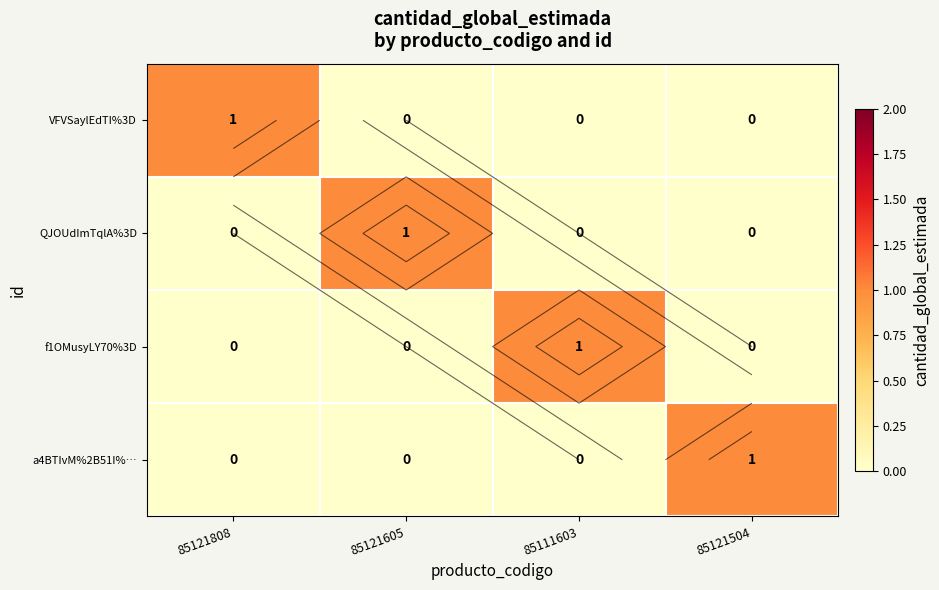

List the series in order of their peak value, lowest first.

VFVSaylEdTI%3D, QJOUdImTqlA%3D, f1OMusyLY70%3D, a4BTIvM%2B51I%…